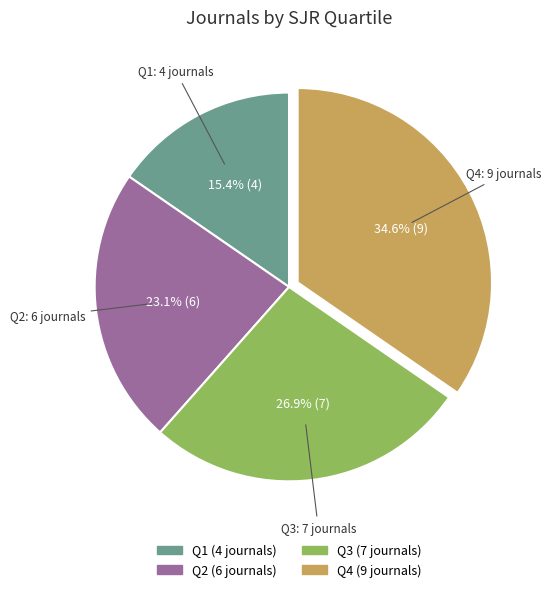

Does Q1 represent more than half of the total?

No